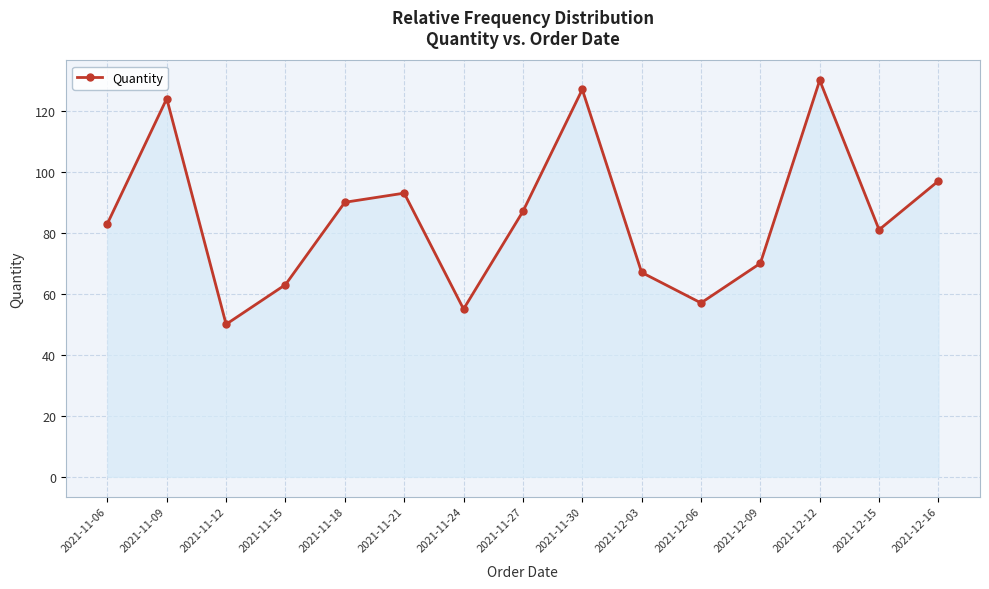

How many data points are less than 83?

7